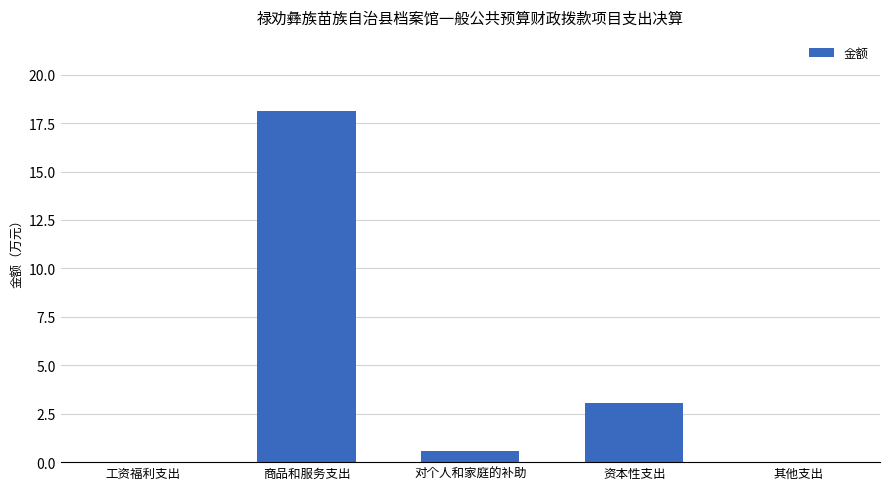

What is the sum of the values at 其他支出 and 商品和服务支出?

18.1